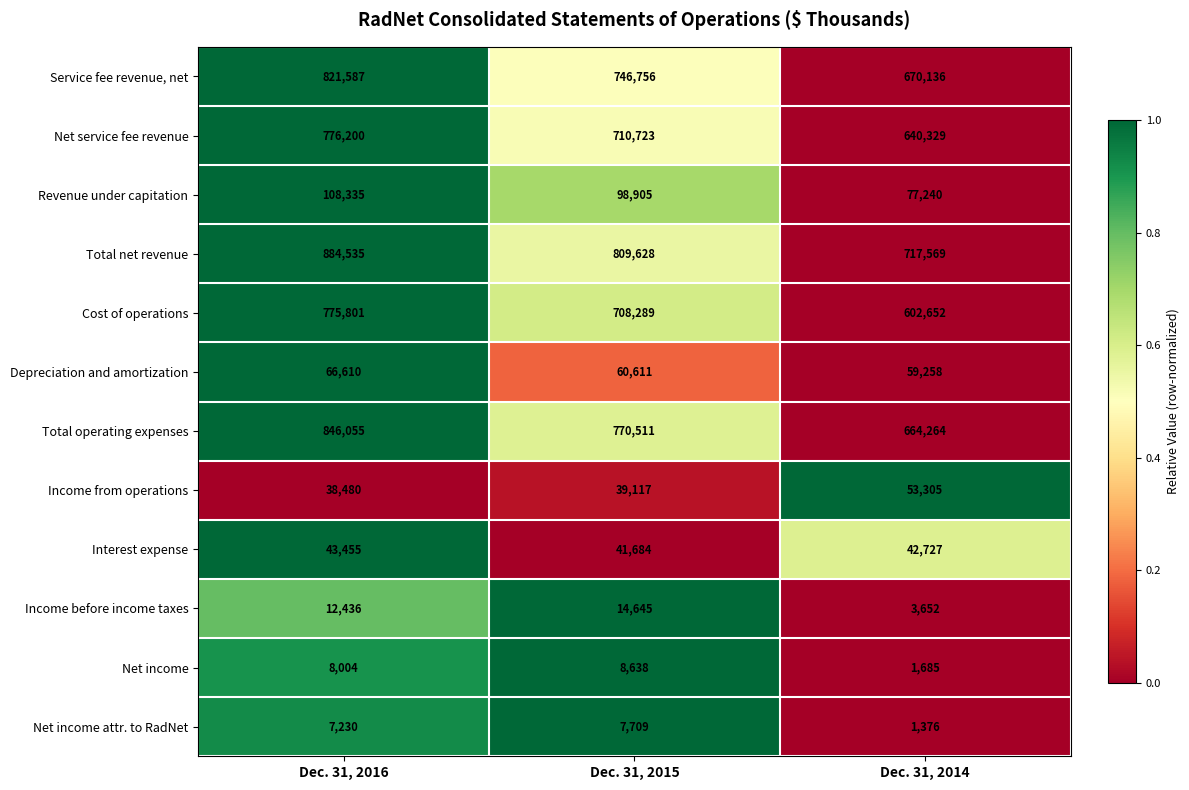

What is the spread (max minus min) of values at Dec. 31, 2014?

716193